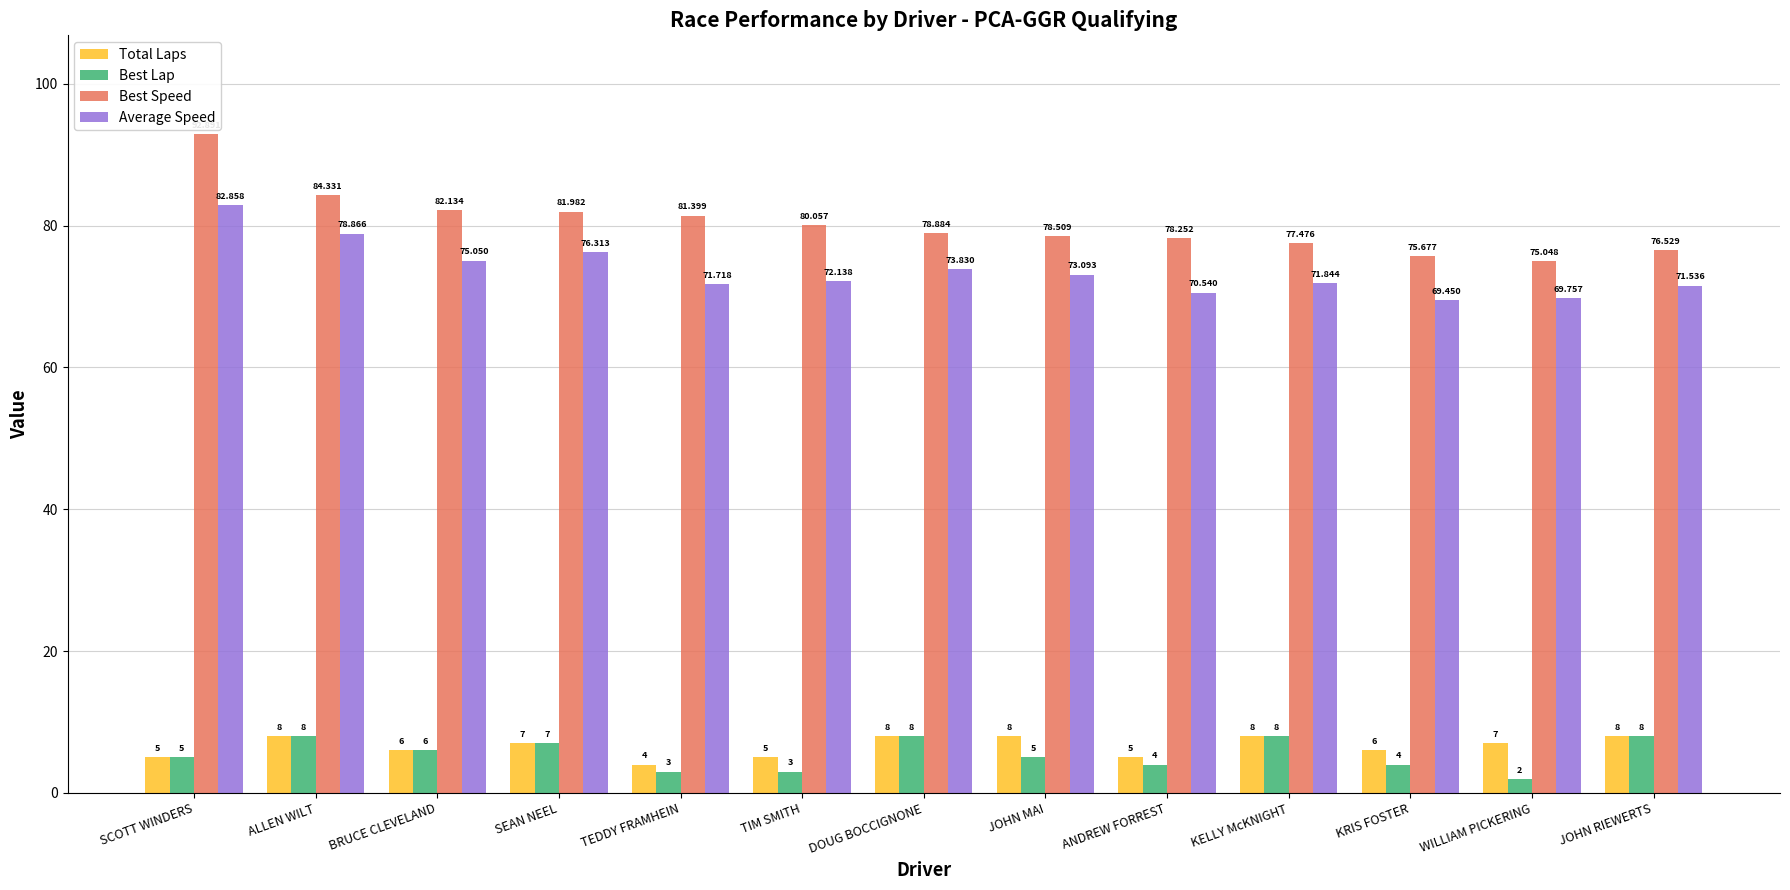

What is the maximum value for Average Speed?

82.9